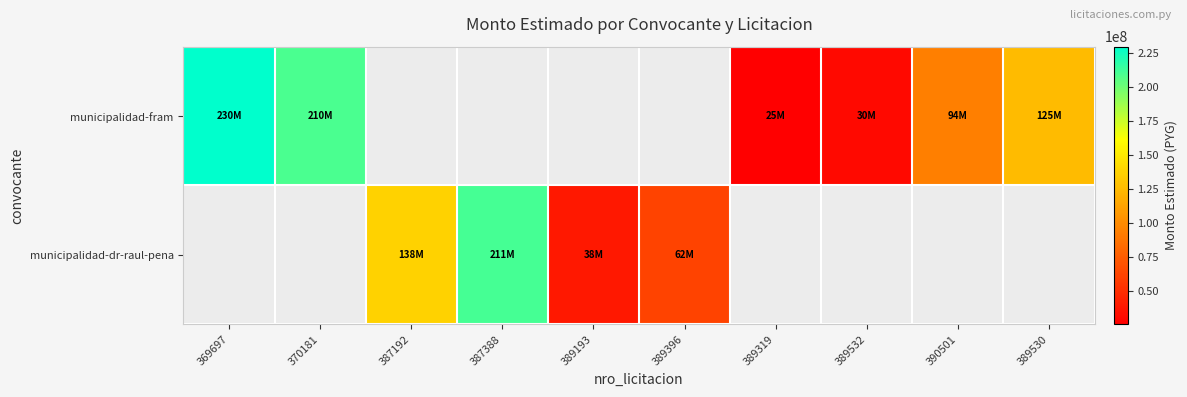

Count the number of categories in the chart.

10